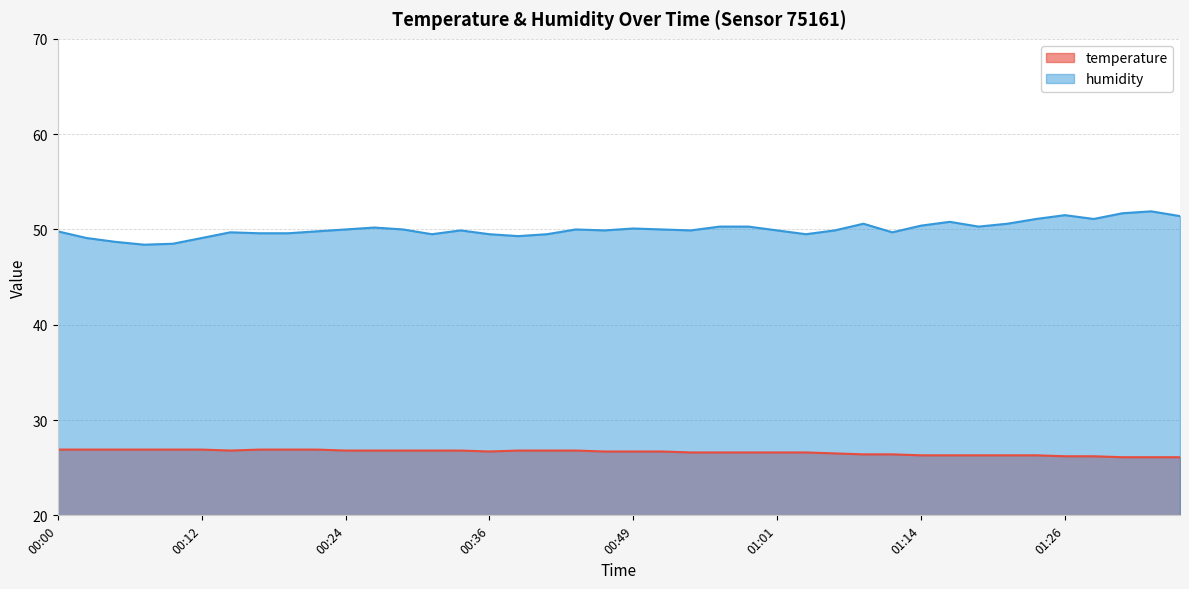

What is the minimum value shown in the chart?

26.1